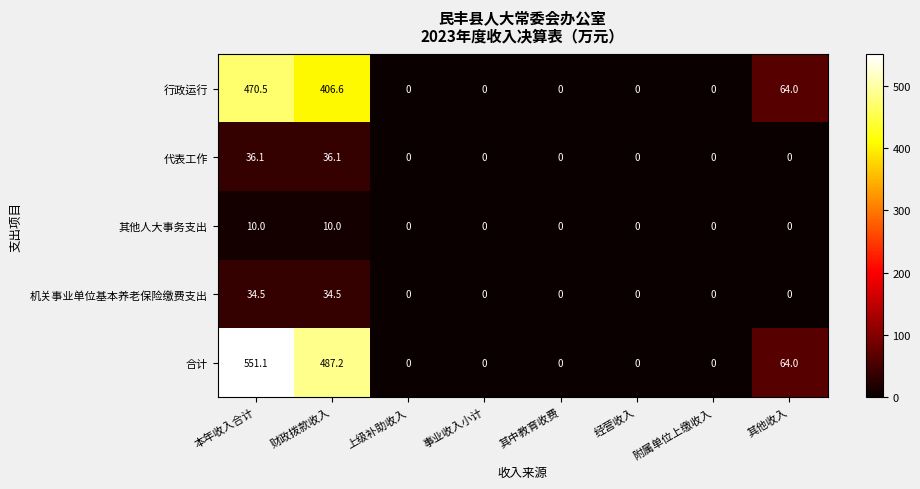

What is the maximum value shown in the chart?

551.1